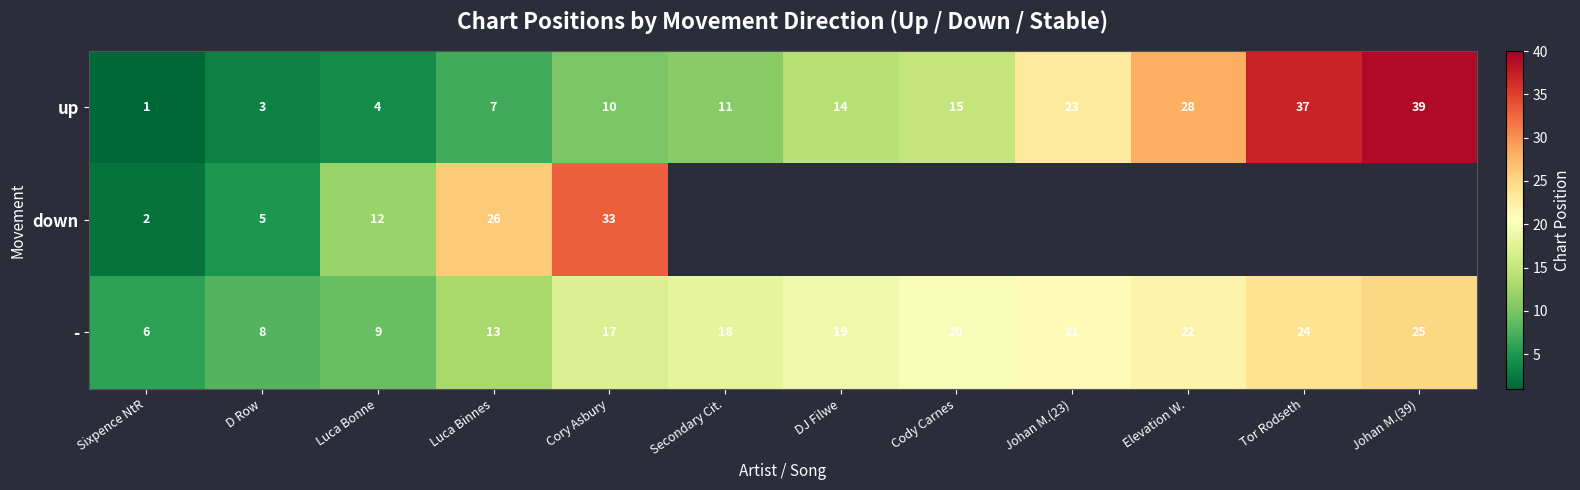

List the labels in order of up value, smallest first.

Sixpence NtR, D Row, Luca Bonne, Luca Binnes, Cory Asbury, Secondary Cit., DJ Filwe, Cody Carnes, Johan M.(23), Elevation W., Tor Rodseth, Johan M.(39)